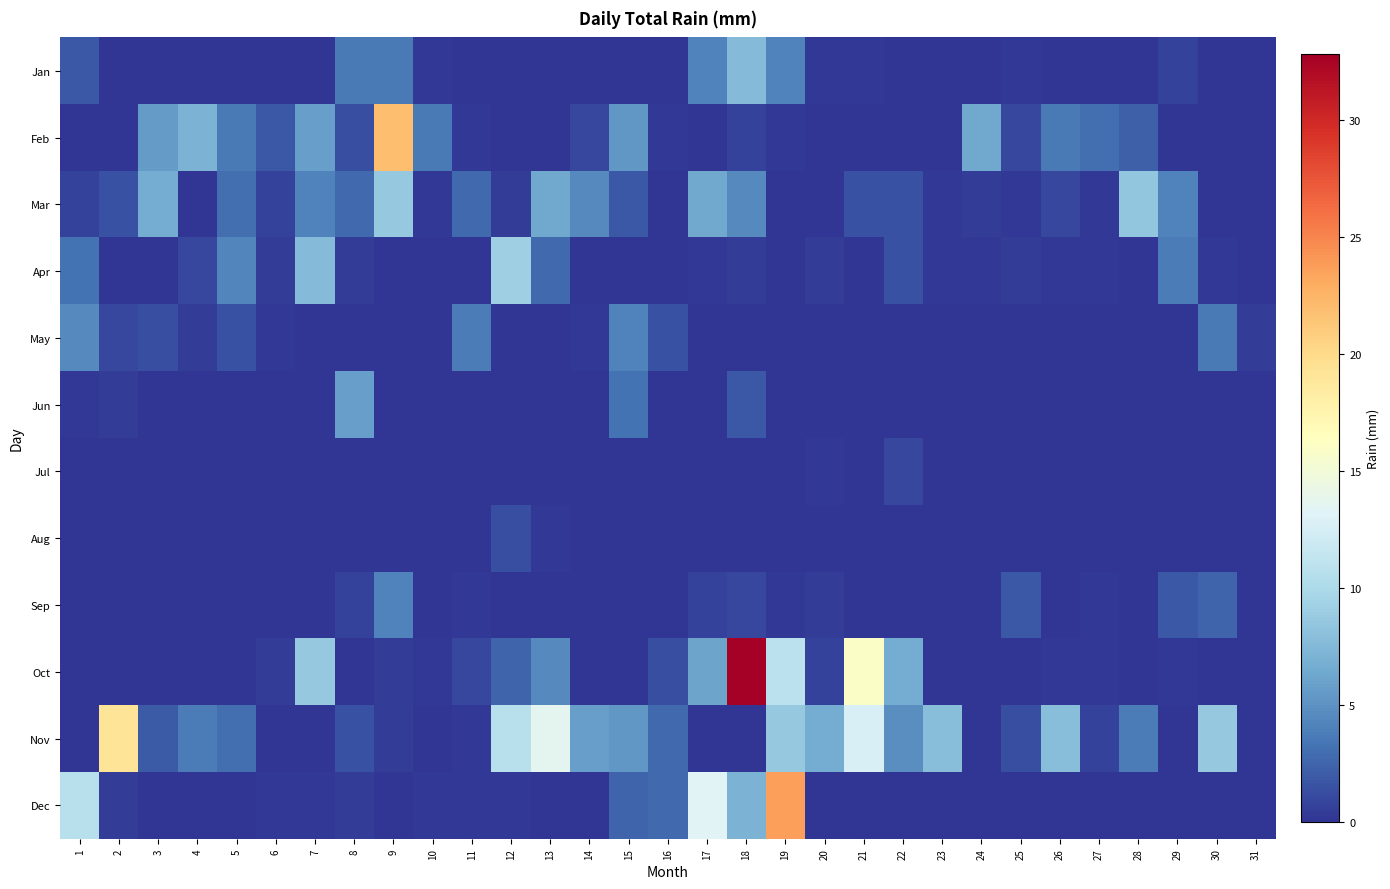

Reading left to right, transcribe all the data shown in this chart.

Jan: 1=1.8	2=0.0	3=0.0	4=0.0	5=0.0	6=0.0	7=0.0	8=3.6	9=3.6	10=0.2	11=0.0	12=0.0	13=0.0	14=0.0	15=0.0	16=0.0	17=4.1	18=7.6	19=4.1	20=0.2	21=0.2	22=0.0	23=0.0	24=0.0	25=0.2	26=0.0	27=0.0	28=0.0	29=0.8	30=0.0	31=0.0
Feb: 1=0.0	2=0.0	3=5.6	4=7.1	5=3.6	6=1.8	7=5.8	8=1.3	9=21.8	10=3.6	11=0.2	12=0.0	13=0.0	14=1.0	15=5.3	16=0.2	17=0.0	18=0.8	19=0.2	20=0.0	21=0.0	22=0.0	23=0.0	24=6.3	25=1.0	26=3.6	27=3.0	28=2.3	29=0.0	30=0.0	31=0.0
Mar: 1=0.8	2=1.5	3=6.6	4=0.0	5=3.0	6=0.8	7=4.1	8=2.8	9=8.6	10=0.2	11=2.8	12=0.5	13=6.3	14=4.6	15=1.8	16=0.0	17=6.3	18=4.6	19=0.0	20=0.0	21=1.5	22=1.5	23=0.2	24=0.5	25=0.2	26=1.0	27=0.2	28=8.4	29=4.1	30=0.0	31=0.0
Apr: 1=3.3	2=0.0	3=0.0	4=1.0	5=4.3	6=0.5	7=7.6	8=0.5	9=0.0	10=0.0	11=0.0	12=9.1	13=2.8	14=0.0	15=0.0	16=0.0	17=0.2	18=0.5	19=0.0	20=0.5	21=0.0	22=1.5	23=0.2	24=0.2	25=0.5	26=0.2	27=0.2	28=0.0	29=3.8	30=0.2	31=0.0
May: 1=4.6	2=1.0	3=1.3	4=0.5	5=1.5	6=0.2	7=0.0	8=0.0	9=0.0	10=0.0	11=3.8	12=0.0	13=0.0	14=0.2	15=4.1	16=1.5	17=0.0	18=0.0	19=0.0	20=0.0	21=0.0	22=0.0	23=0.0	24=0.0	25=0.0	26=0.0	27=0.0	28=0.0	29=0.0	30=3.6	31=0.5
Jun: 1=0.2	2=0.5	3=0.0	4=0.0	5=0.0	6=0.0	7=0.0	8=5.8	9=0.0	10=0.0	11=0.0	12=0.0	13=0.0	14=0.0	15=3.3	16=0.0	17=0.0	18=1.8	19=0.0	20=0.0	21=0.0	22=0.0	23=0.0	24=0.0	25=0.0	26=0.0	27=0.0	28=0.0	29=0.0	30=0.0	31=0.0
Jul: 1=0.0	2=0.0	3=0.0	4=0.0	5=0.0	6=0.0	7=0.0	8=0.0	9=0.0	10=0.0	11=0.0	12=0.0	13=0.0	14=0.0	15=0.0	16=0.0	17=0.0	18=0.0	19=0.0	20=0.2	21=0.0	22=1.0	23=0.0	24=0.0	25=0.0	26=0.0	27=0.0	28=0.0	29=0.0	30=0.0	31=0.0
Aug: 1=0.0	2=0.0	3=0.0	4=0.0	5=0.0	6=0.0	7=0.0	8=0.0	9=0.0	10=0.0	11=0.0	12=1.3	13=0.2	14=0.0	15=0.0	16=0.0	17=0.0	18=0.0	19=0.0	20=0.0	21=0.0	22=0.0	23=0.0	24=0.0	25=0.0	26=0.0	27=0.0	28=0.0	29=0.0	30=0.0	31=0.0
Sep: 1=0.0	2=0.0	3=0.0	4=0.0	5=0.0	6=0.0	7=0.0	8=0.8	9=4.1	10=0.0	11=0.2	12=0.0	13=0.0	14=0.0	15=0.0	16=0.0	17=0.8	18=1.0	19=0.2	20=0.5	21=0.0	22=0.0	23=0.0	24=0.0	25=1.8	26=0.0	27=0.2	28=0.0	29=1.8	30=2.5	31=0.0
Oct: 1=0.0	2=0.0	3=0.0	4=0.0	5=0.0	6=0.5	7=8.6	8=0.0	9=0.5	10=0.2	11=1.0	12=2.5	13=4.6	14=0.0	15=0.0	16=1.3	17=6.1	18=32.8	19=10.9	20=0.8	21=16.0	22=6.6	23=0.0	24=0.0	25=0.0	26=0.2	27=0.2	28=0.0	29=0.2	30=0.0	31=0.0
Nov: 1=0.0	2=19.1	3=2.0	4=3.8	5=3.0	6=0.0	7=0.0	8=1.5	9=0.5	10=0.0	11=0.2	12=10.7	13=13.7	14=5.8	15=5.3	16=2.8	17=0.0	18=0.0	19=8.6	20=6.6	21=12.7	22=4.8	23=7.9	24=0.0	25=1.3	26=7.9	27=0.8	28=3.8	29=0.0	30=8.6	31=0.0
Dec: 1=10.7	2=0.5	3=0.0	4=0.0	5=0.0	6=0.2	7=0.2	8=0.5	9=0.0	10=0.2	11=0.2	12=0.2	13=0.0	14=0.0	15=2.5	16=2.8	17=13.2	18=7.1	19=23.6	20=0.0	21=0.0	22=0.0	23=0.0	24=0.0	25=0.0	26=0.0	27=0.0	28=0.0	29=0.0	30=0.0	31=0.0